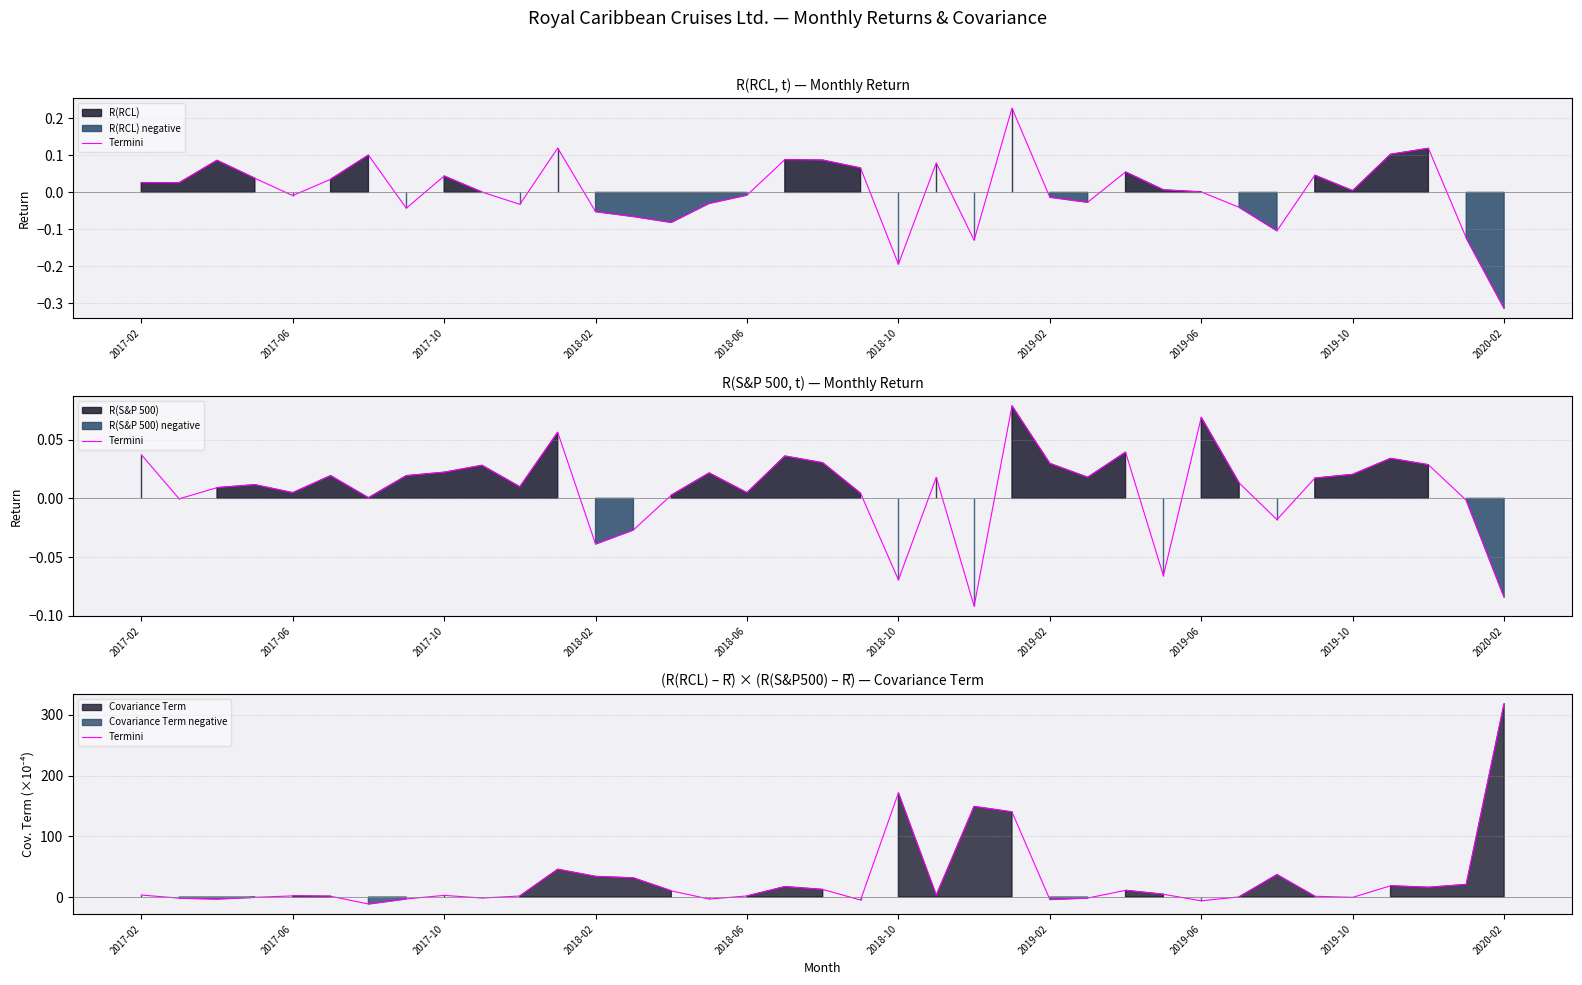

What is the value of the 27th point from the left?

11.0